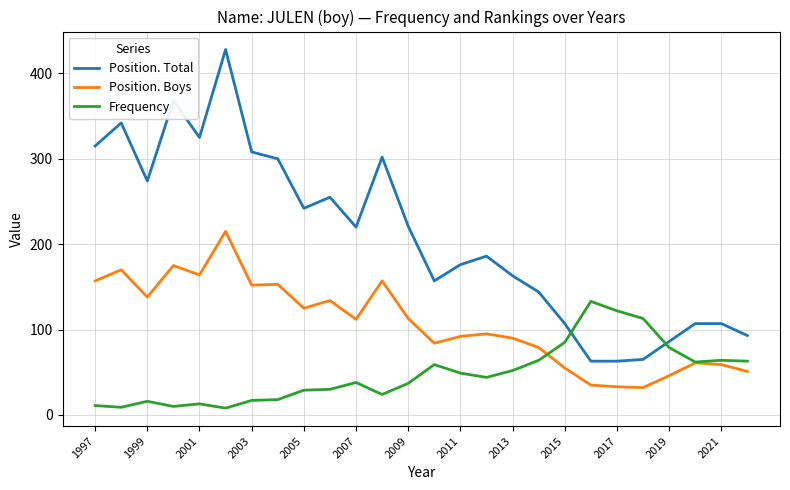

What is the maximum value for Position. Boys?

215